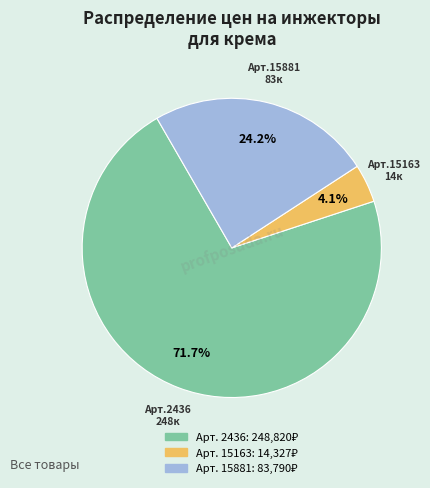

Is there any slice that represents more than half of the pie?

Yes